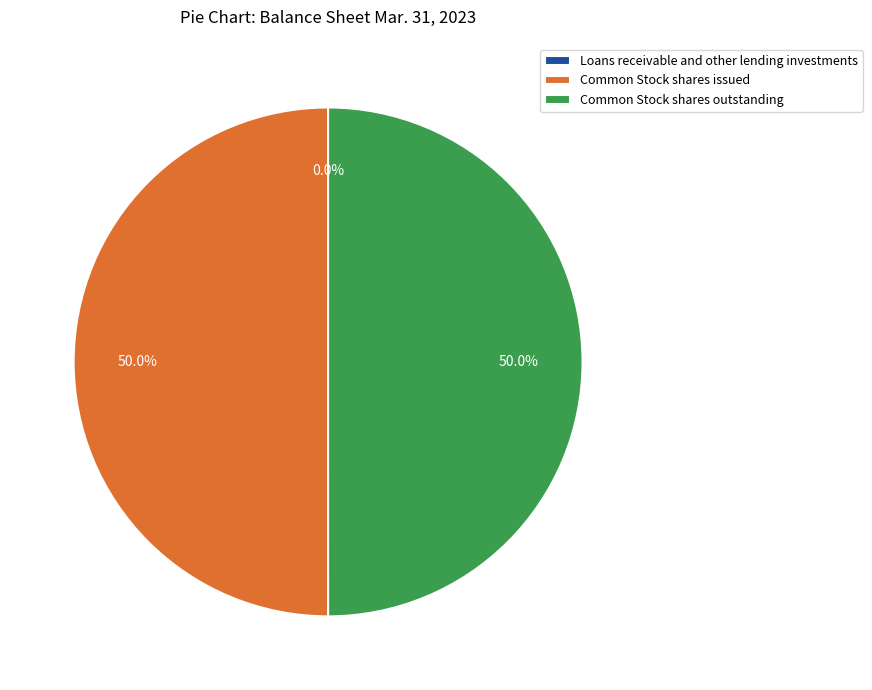

True or false: Common Stock shares outstanding accounts for 50% of the total.

True